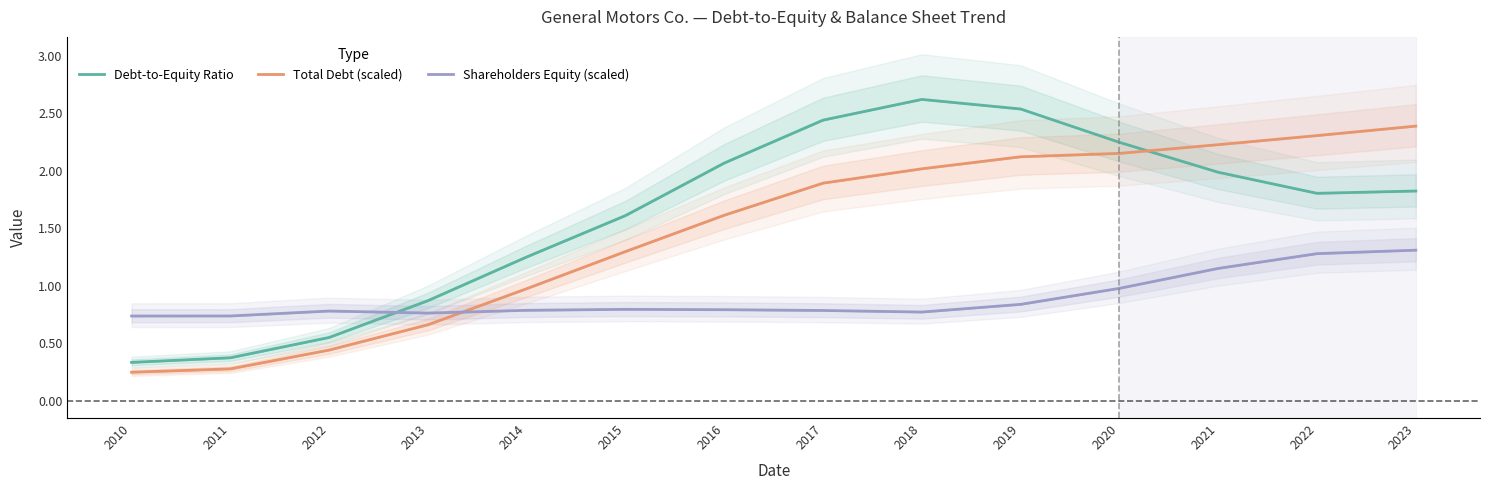

What are all the series names shown in the legend?

Debt-to-Equity Ratio, Total Debt (scaled), Shareholders Equity (scaled)